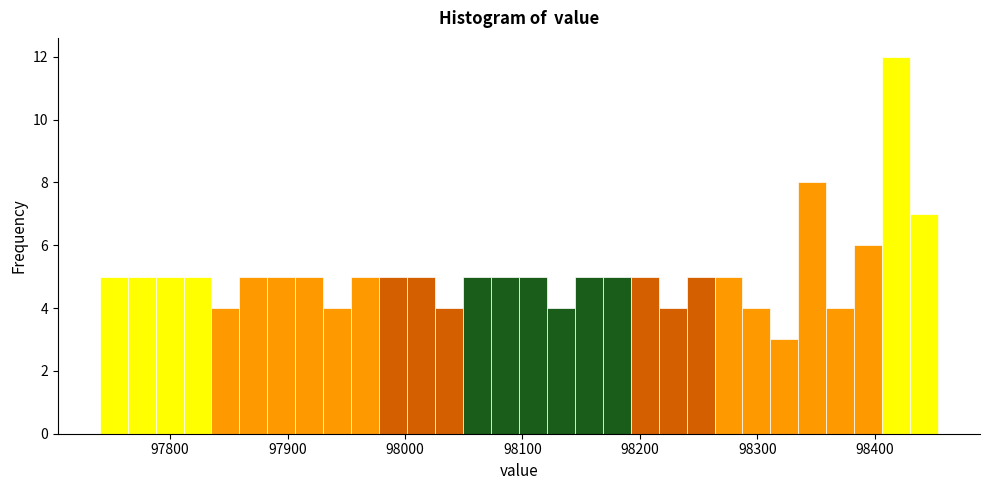

Around what value on the x-axis is the tallest bar? Give the approximate position of its centre, as read against the axis.

98420